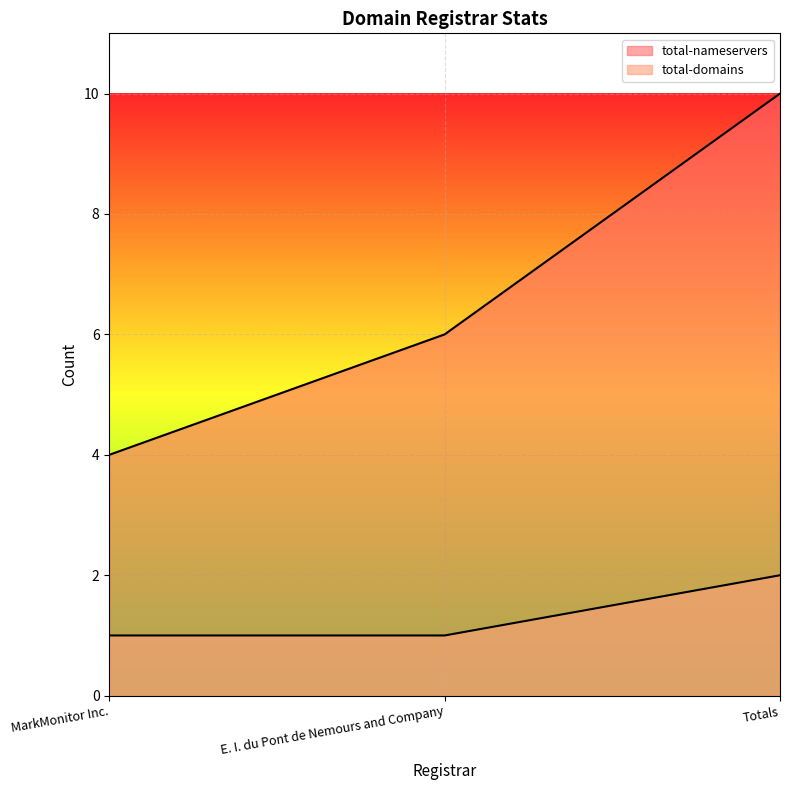

How many distinct data groups are displayed?

2